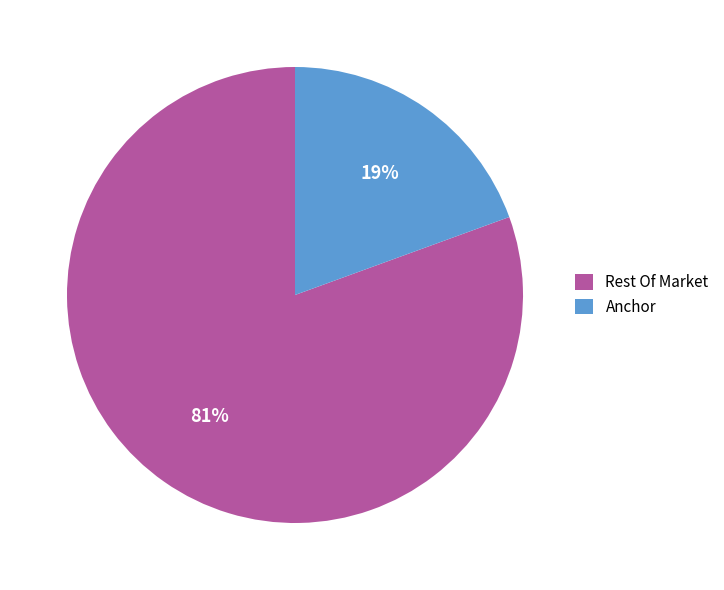

To the nearest percent, what portion does Anchor represent?

19%